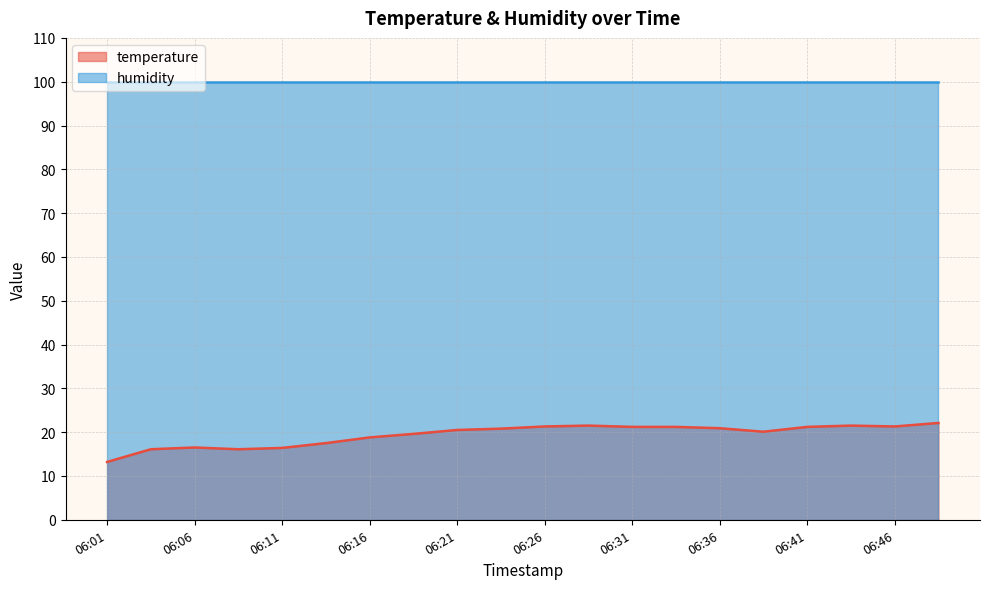

Where is the first local maximum?

06:06